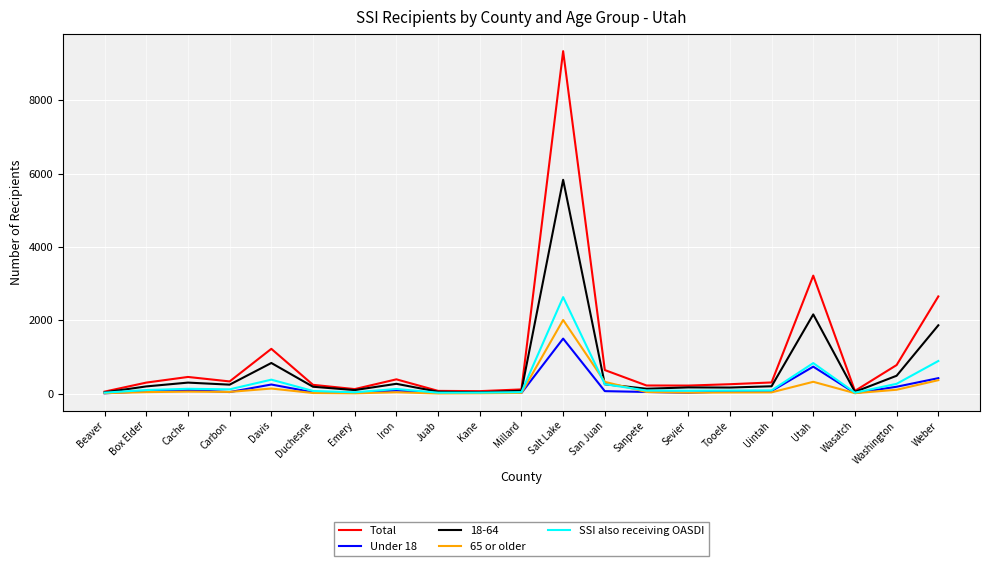

What is the highest value of the Total series?

9338